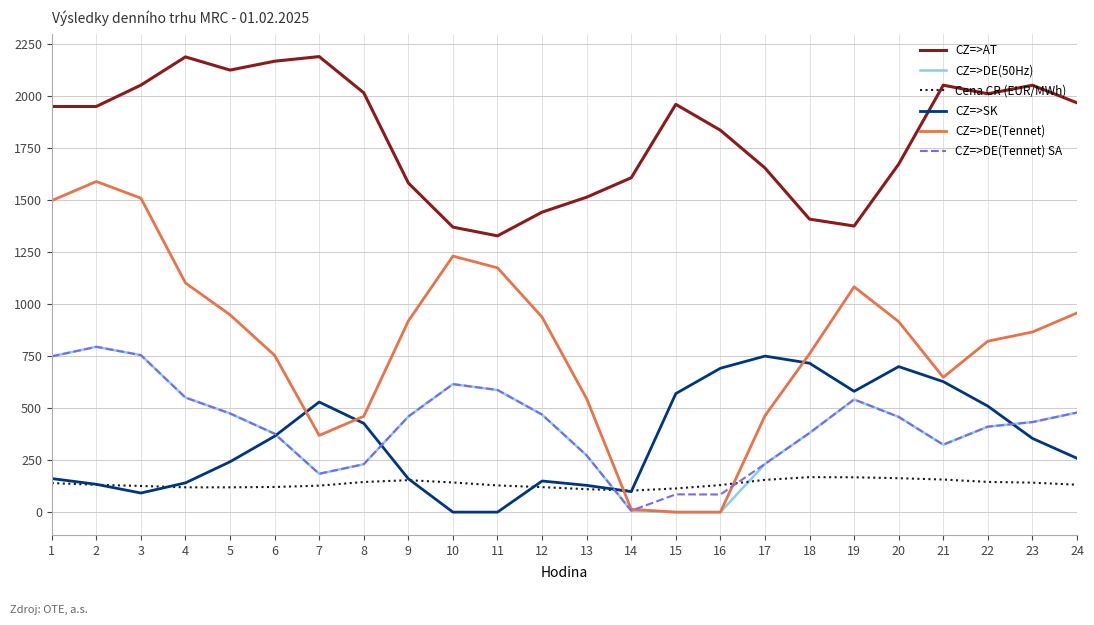

What is the difference between the highest and lowest values at 9?

1427.6